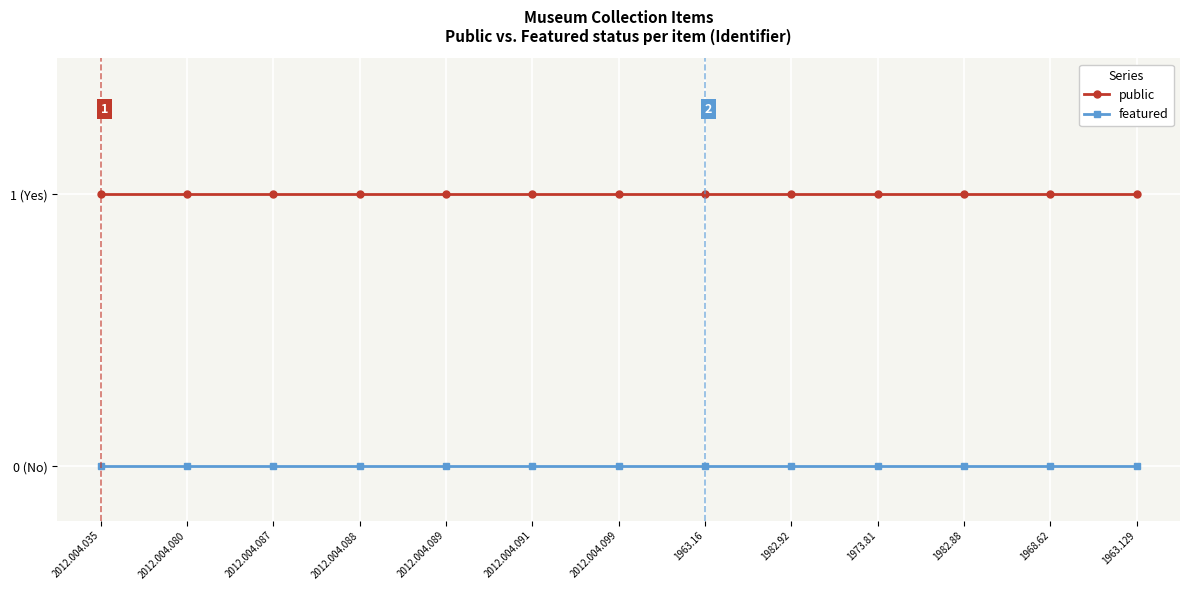

What is the sum of the public values at 2012.004.080 and 2012.004.089?

2